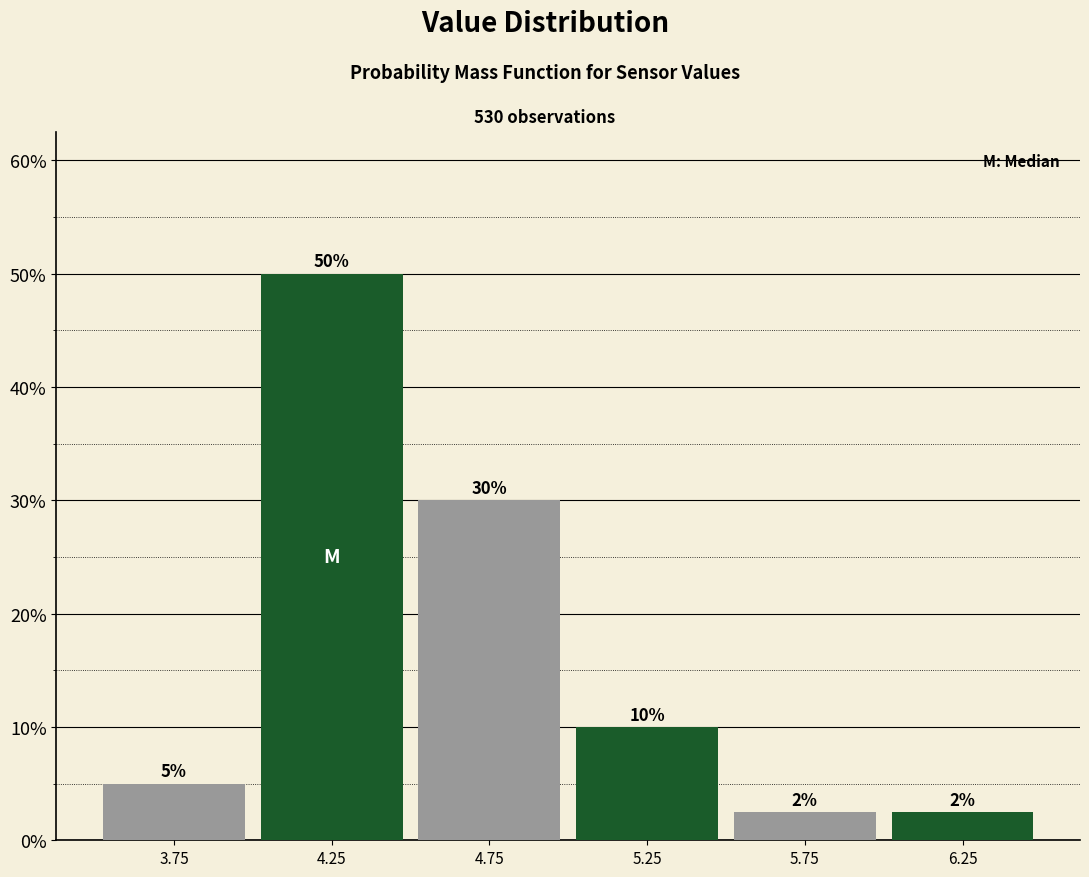

Which range on the x-axis has the tallest bar?

4.0 to 4.5